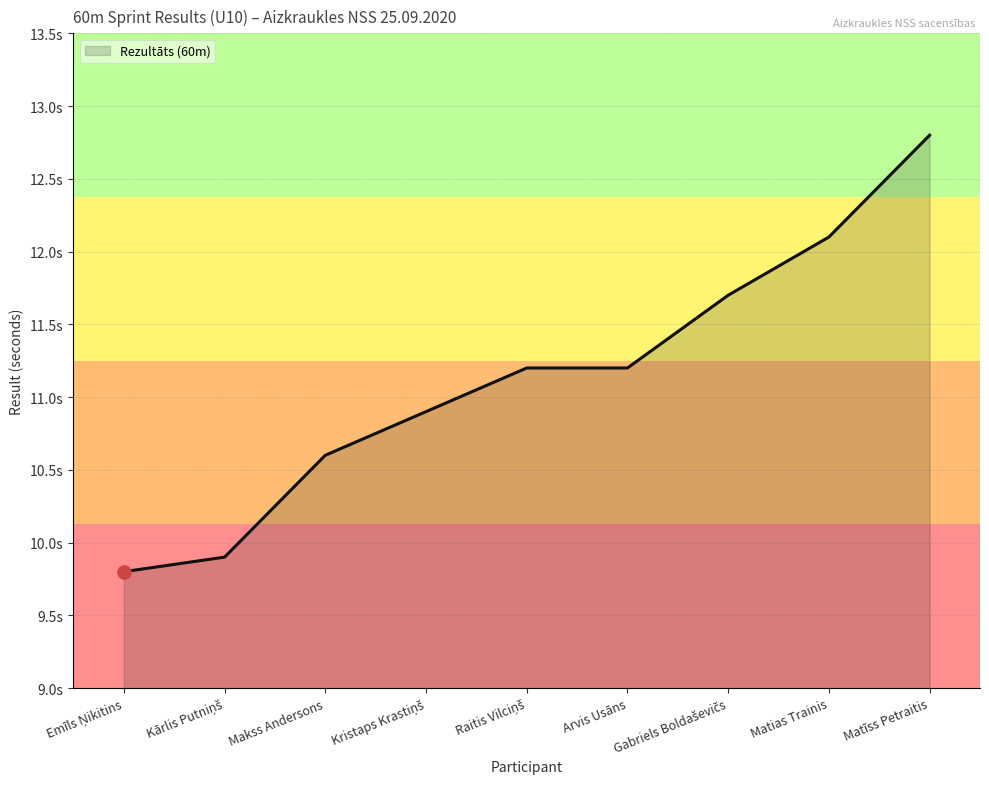

What is the ratio of the value at Kārlis Putniņš to the value at Raitis Vilciņš?

0.9